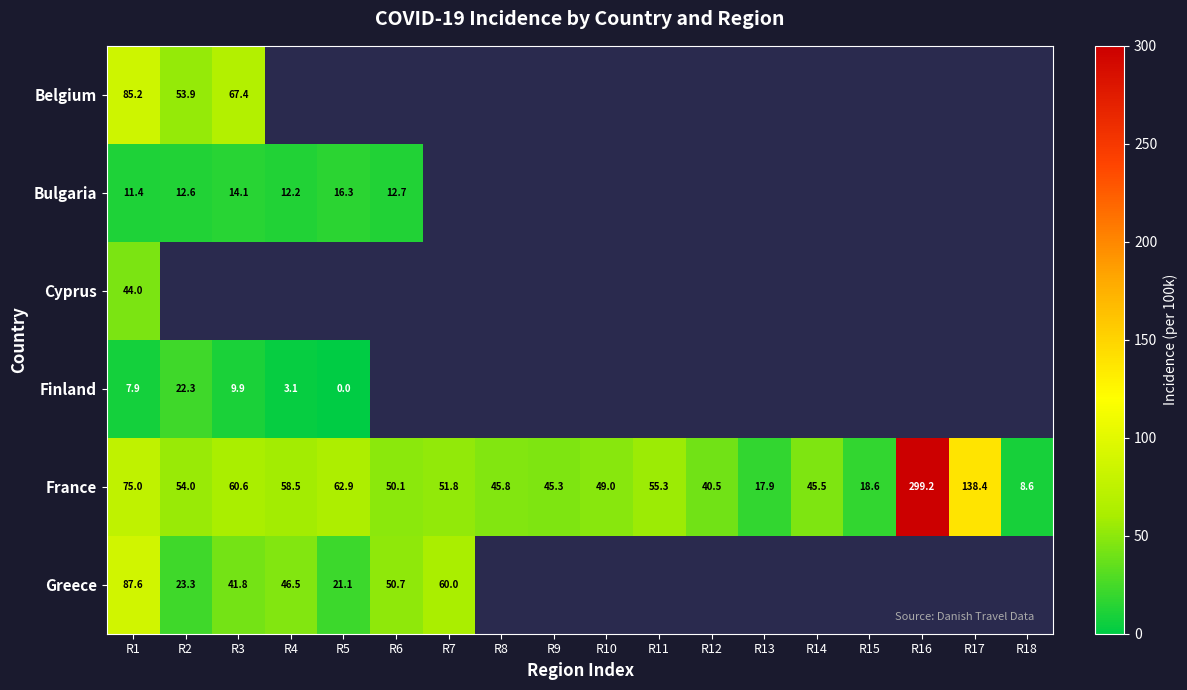

What is the difference between the highest and lowest values at R1?

79.7